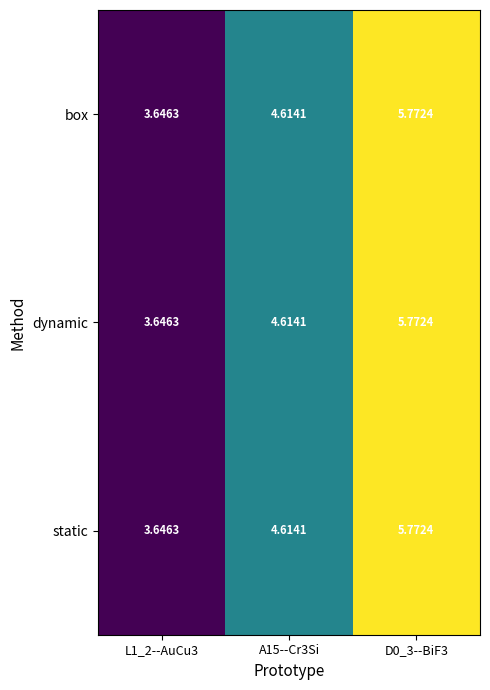

Reading left to right, extract all data points from this chart.

box: L1_2--AuCu3=3.6	A15--Cr3Si=4.6	D0_3--BiF3=5.8
dynamic: L1_2--AuCu3=3.6	A15--Cr3Si=4.6	D0_3--BiF3=5.8
static: L1_2--AuCu3=3.6	A15--Cr3Si=4.6	D0_3--BiF3=5.8